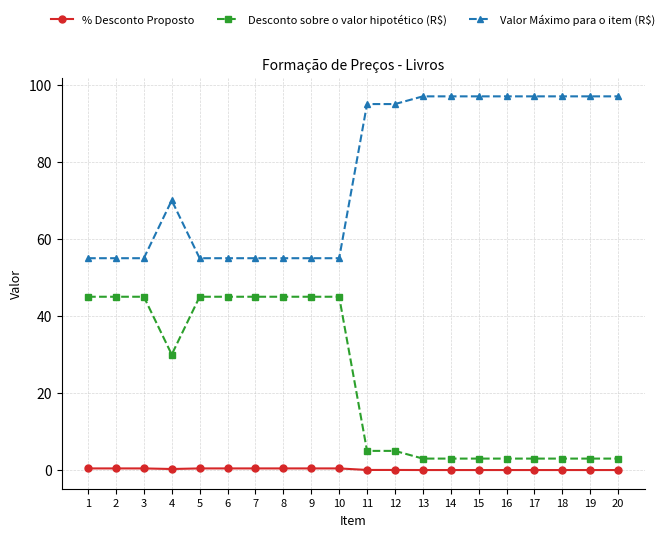

What is the greatest value displayed?

97.0